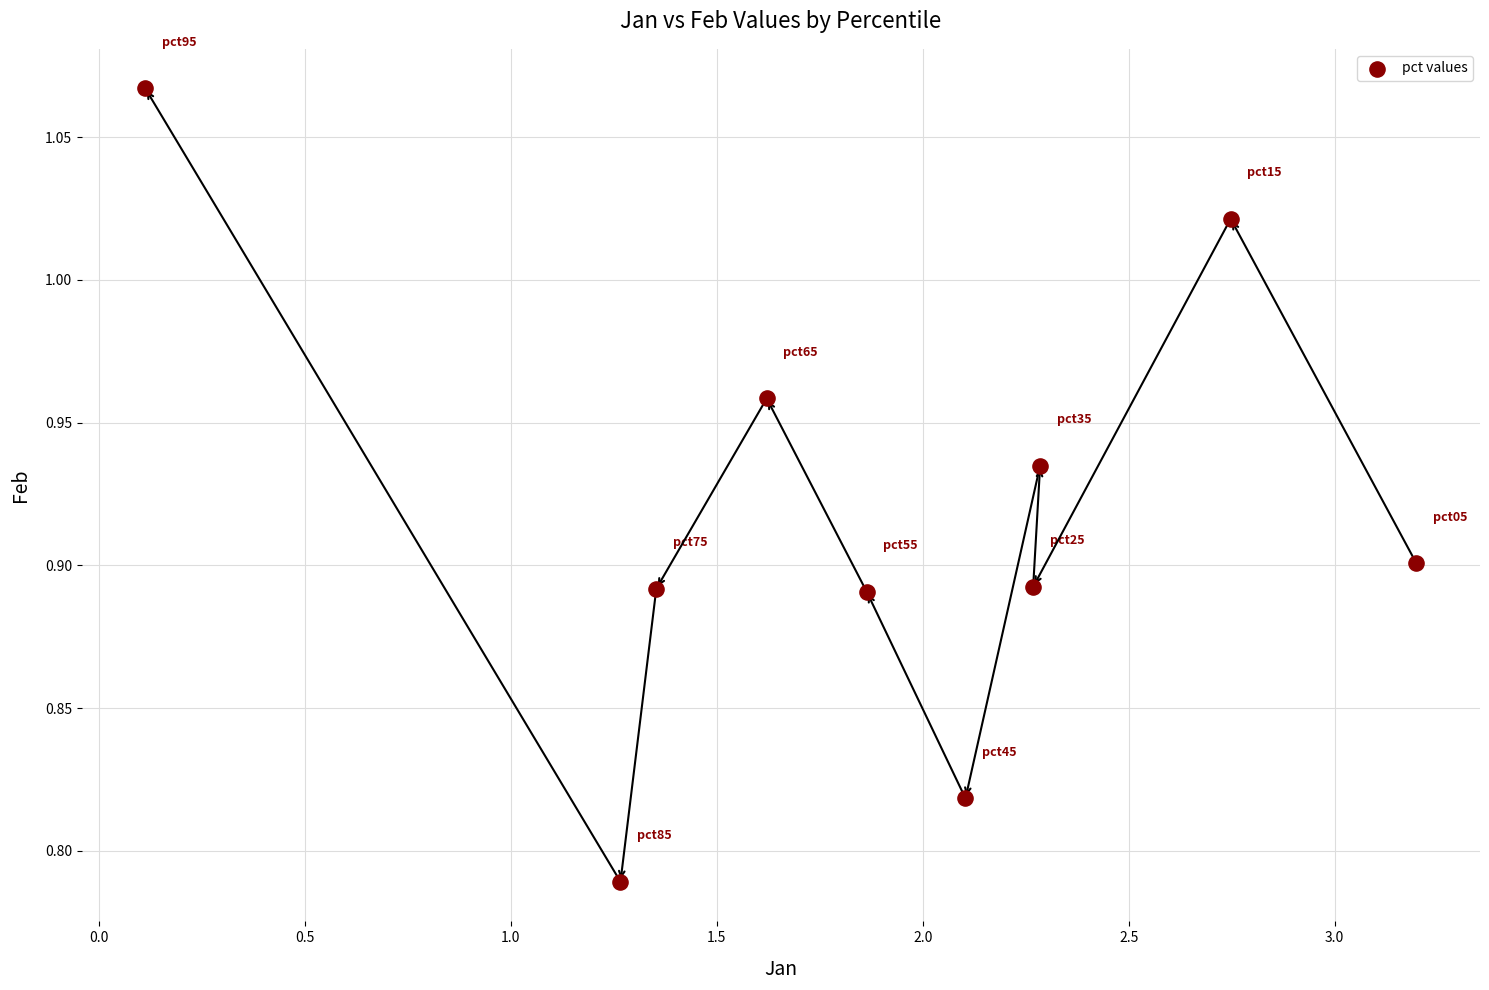

What is the range of Y values (max minus min)?

0.3